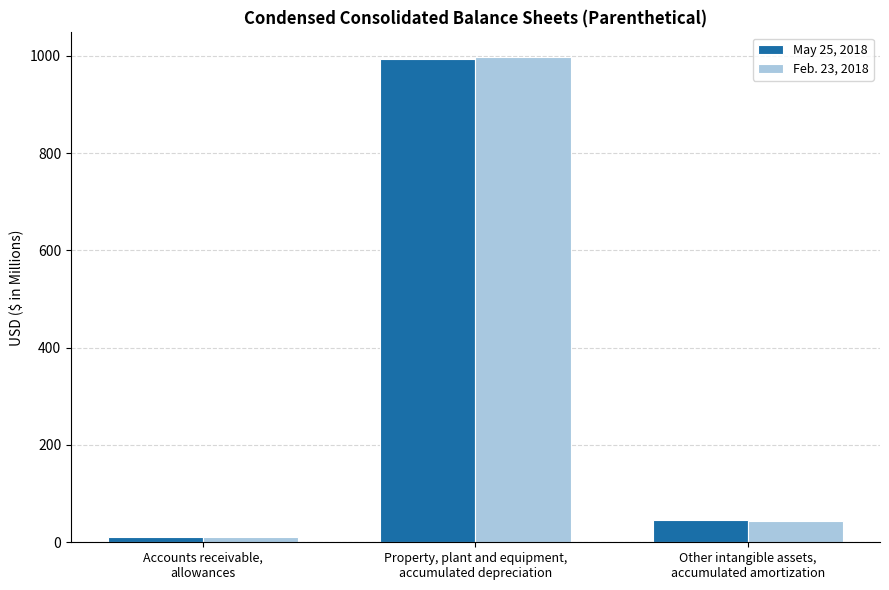

Rank the series by their average value, from highest to lowest.

Feb. 23, 2018, May 25, 2018